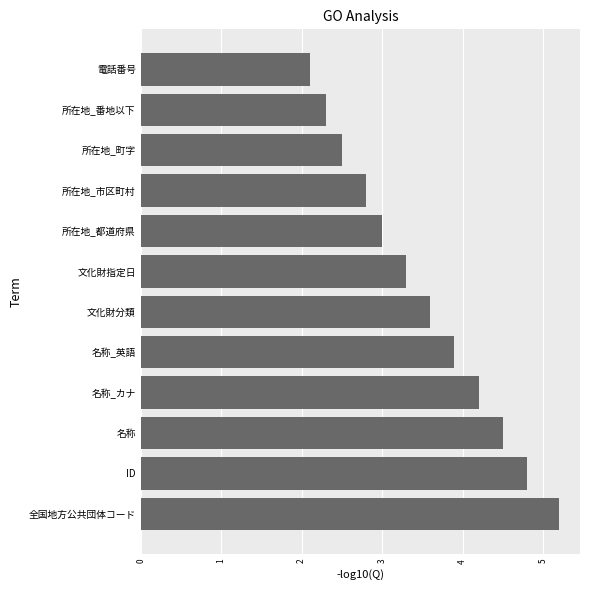

Reading bottom to top, list all the values displayed in this chart.

全国地方公共団体コード=5.2	ID=4.8	名称=4.5	名称_カナ=4.2	名称_英語=3.9	文化財分類=3.6	文化財指定日=3.3	所在地_都道府県=3.0	所在地_市区町村=2.8	所在地_町字=2.5	所在地_番地以下=2.3	電話番号=2.1